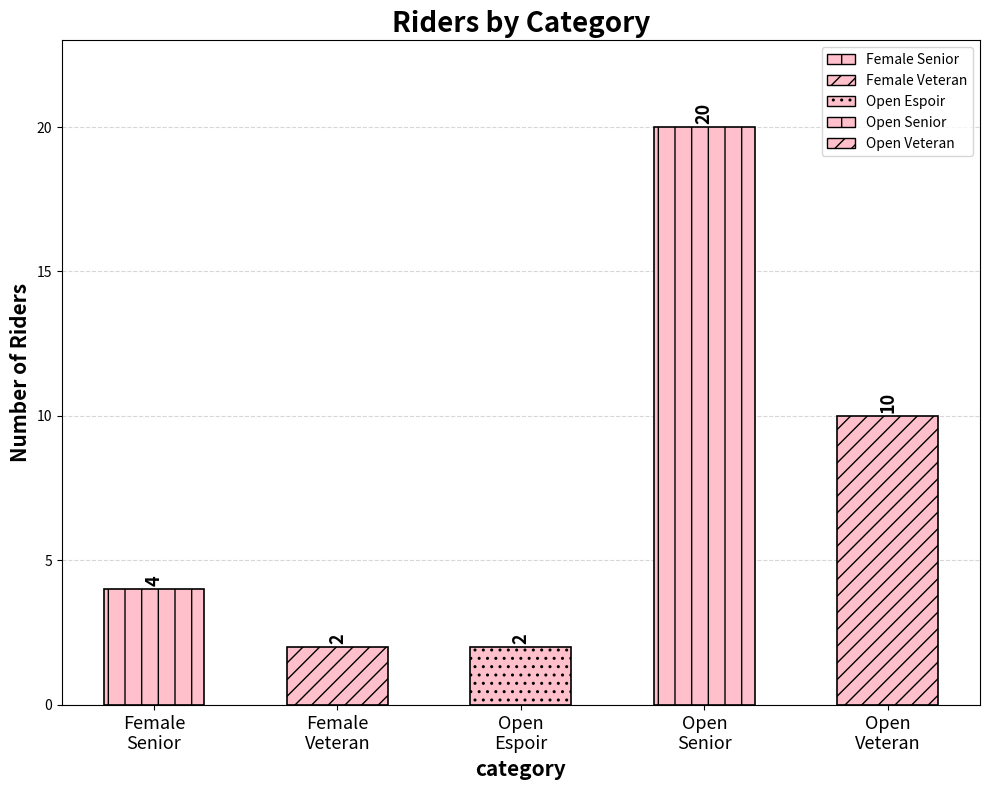

Which label corresponds to the smallest value in the chart?

Espoir